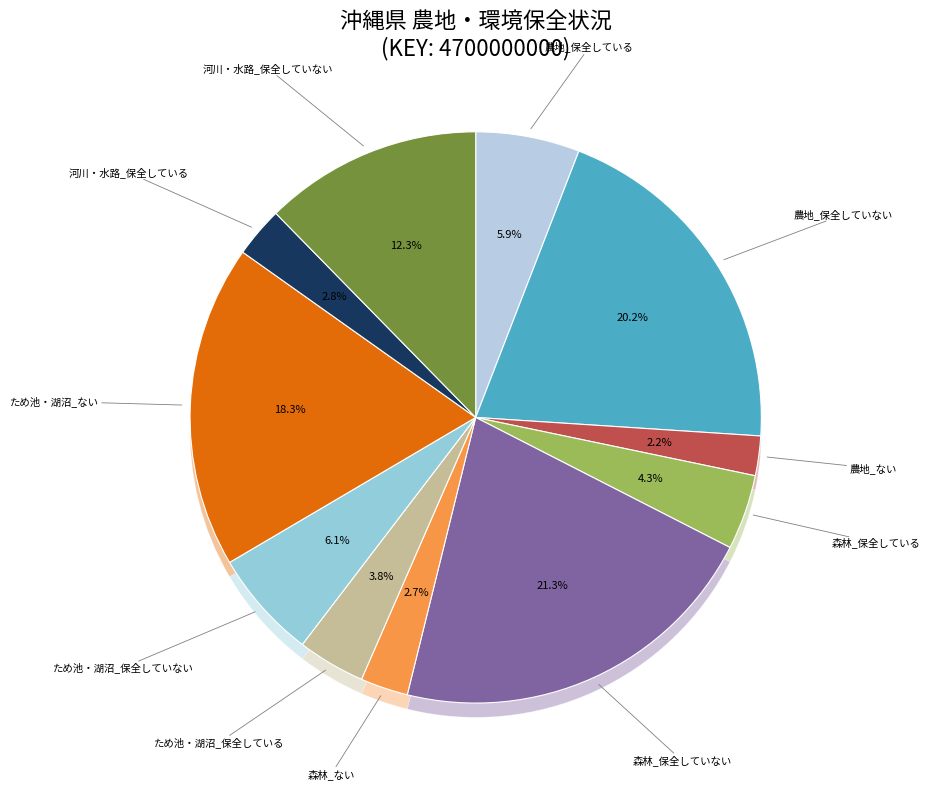

What percentage do 河川・水路_保全していない and 森林_ない together represent?

15.0%